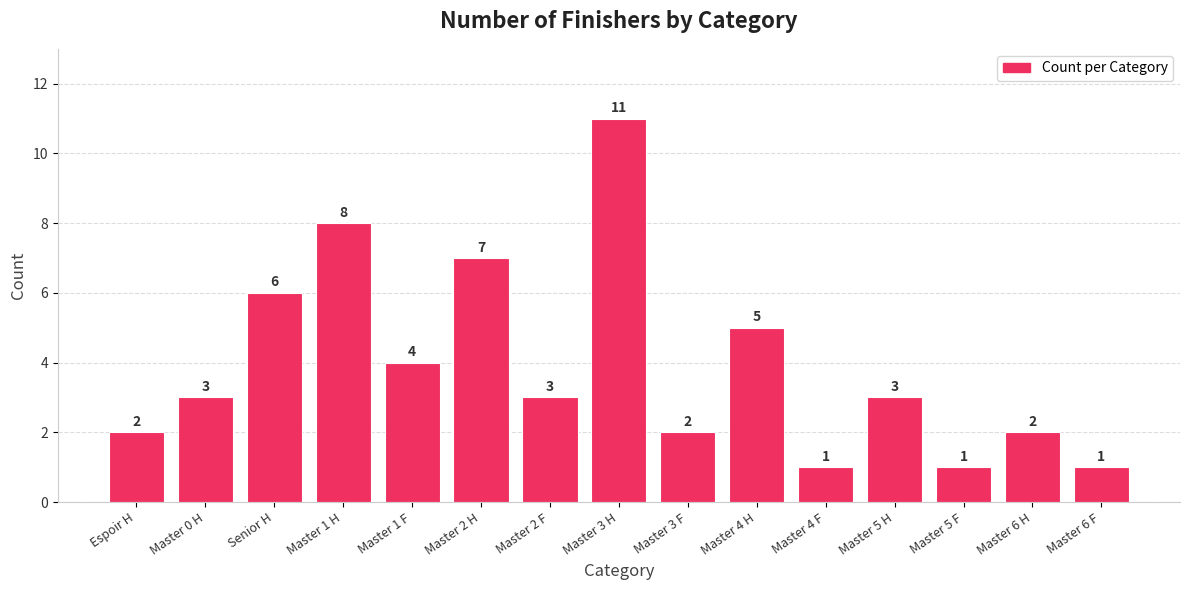

What is the average value?

4